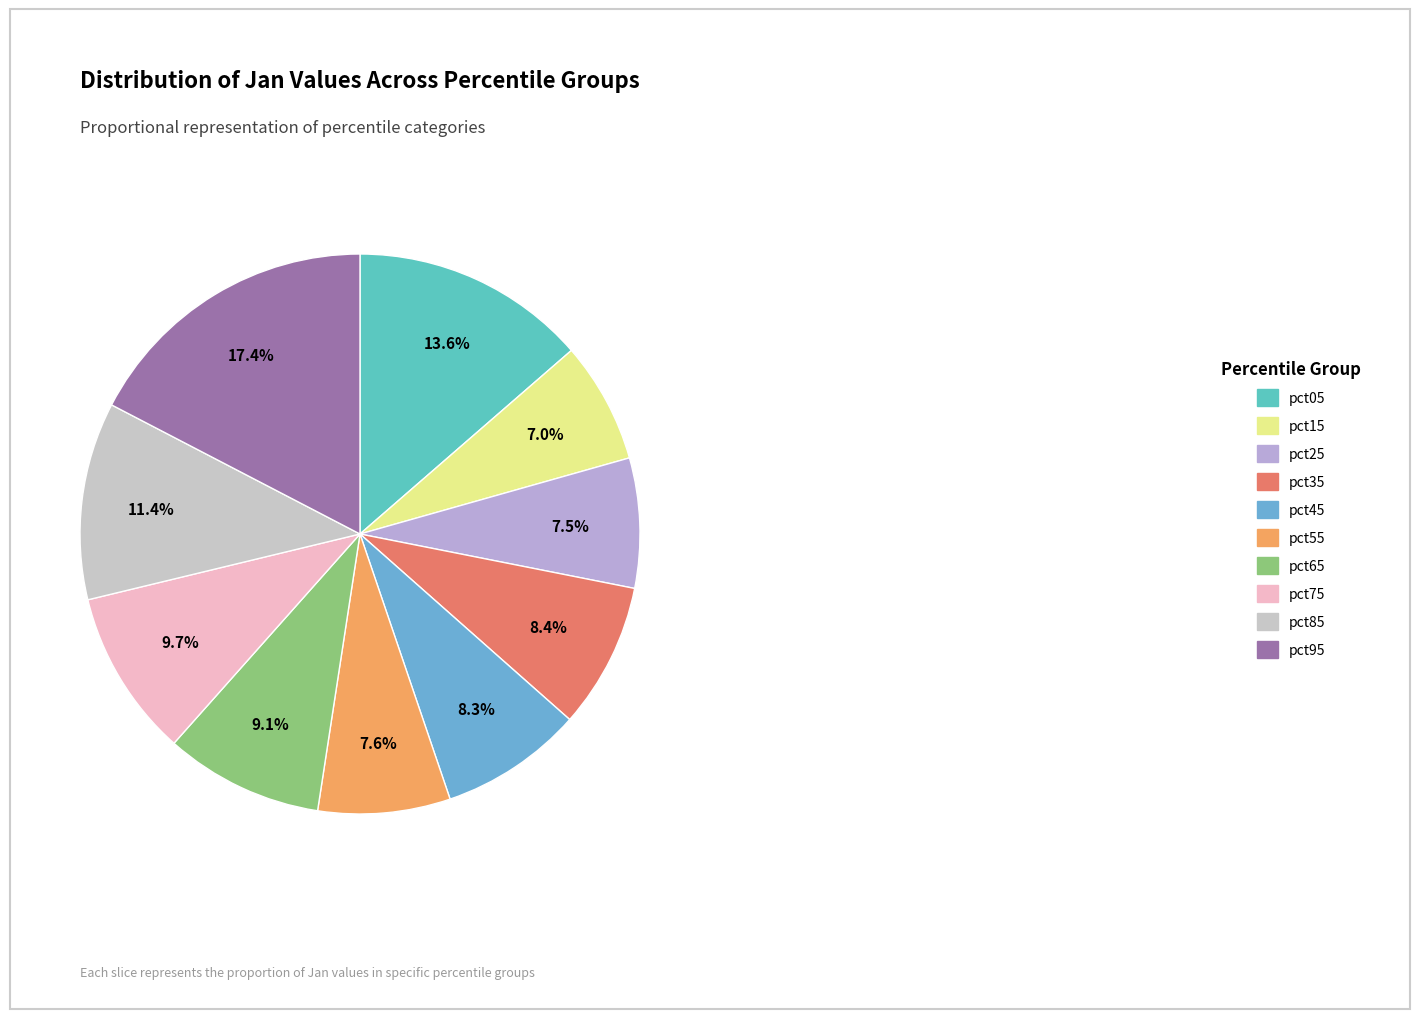

Count the number of slices in the pie.

10